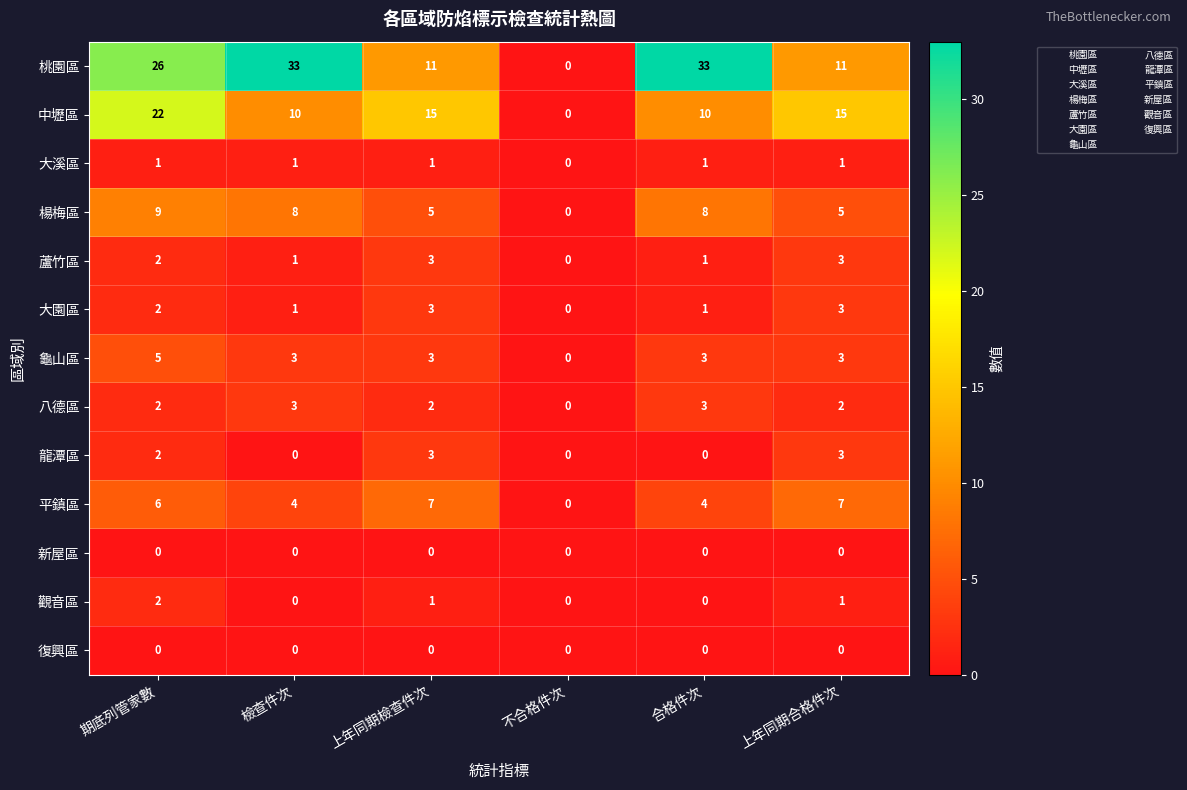

Which category has the lowest value in the 楊梅區 series?

不合格件次